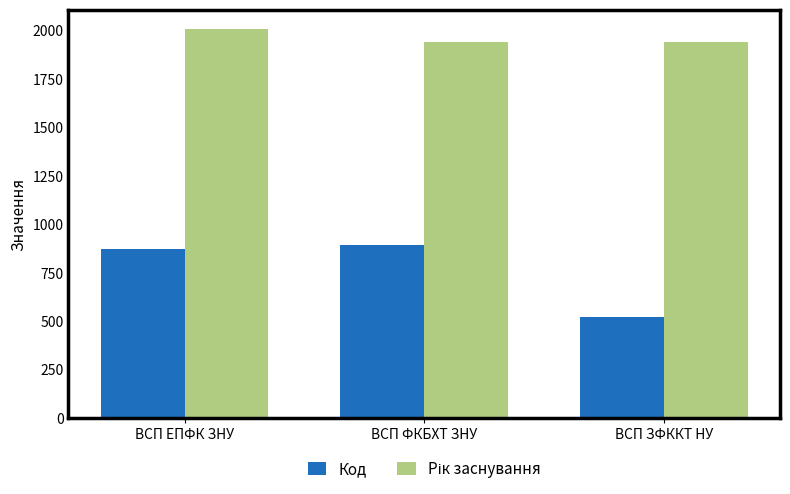

What is the sum of all Код values?

2291